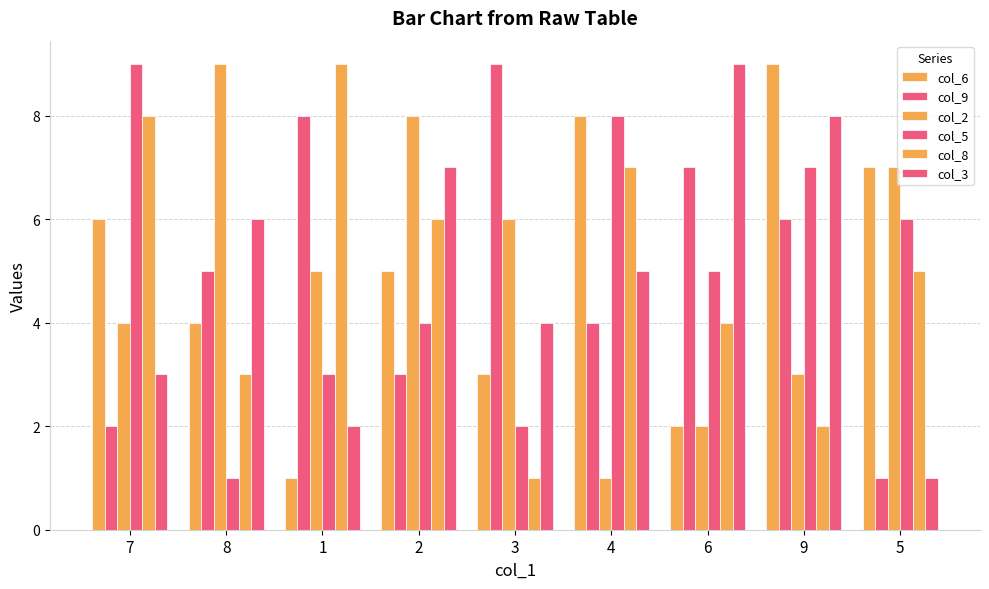

How many col_6 values are between 3 and 7?

5